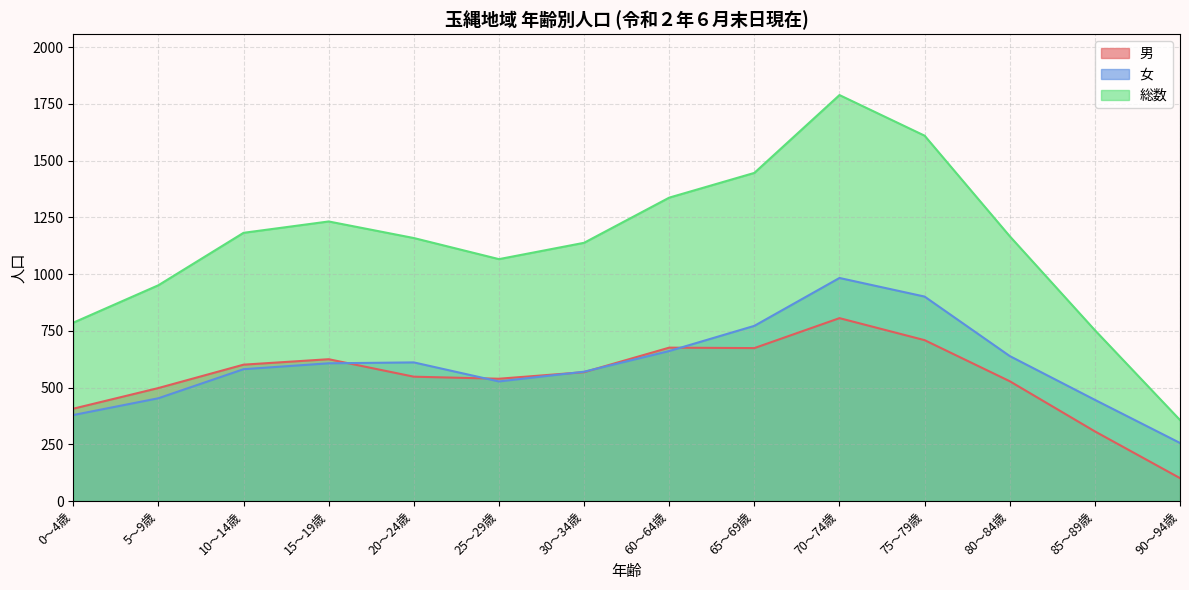

What position from the right is 80～84歳?

3